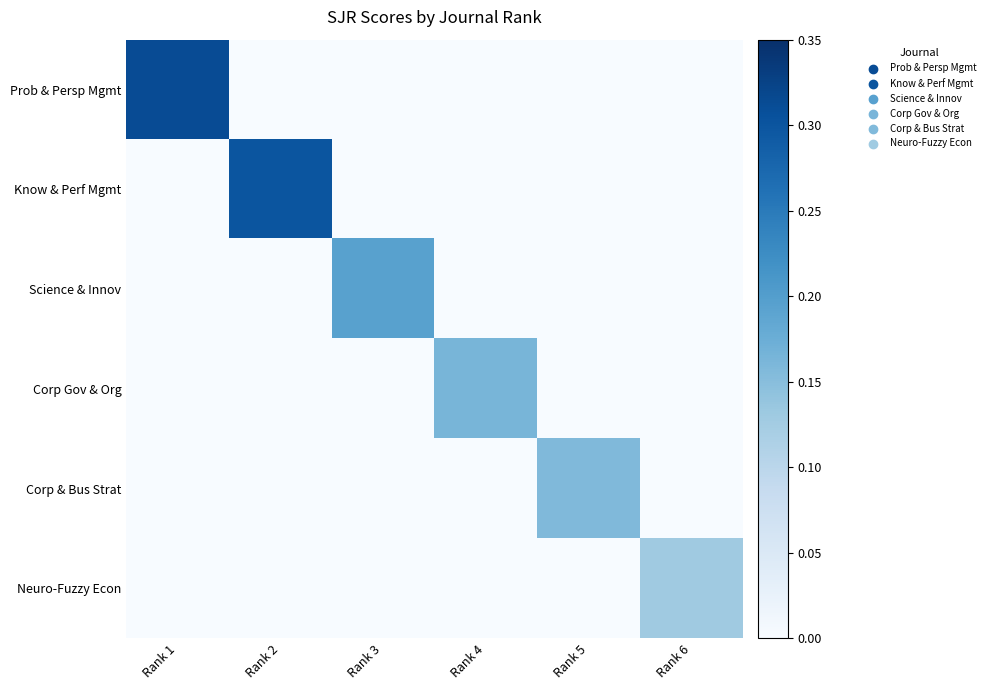

Between Rank 4 and Rank 1, which is larger?

Rank 1